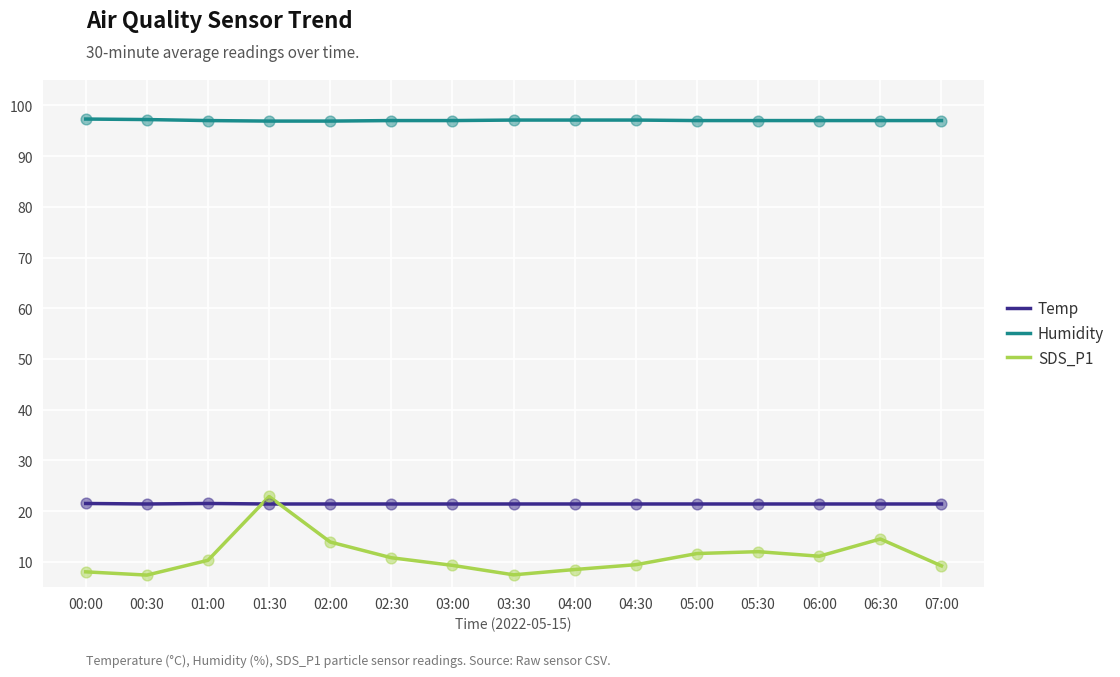

Between 01:30 and 03:30, which series saw the biggest shift?

SDS_P1